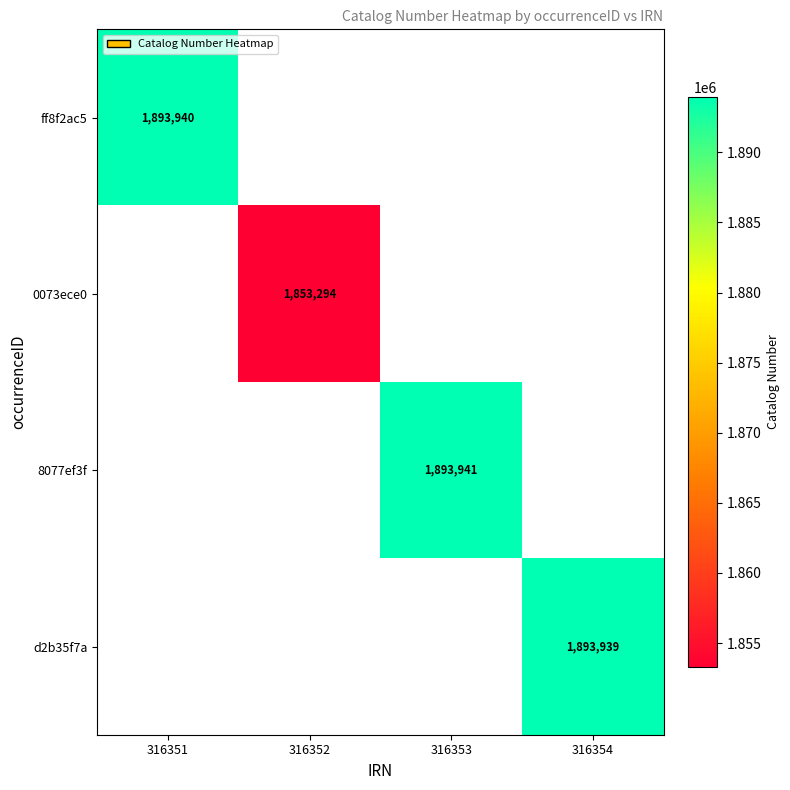

The 8077ef3f series shows 3278229 at 316353. True or false?

False